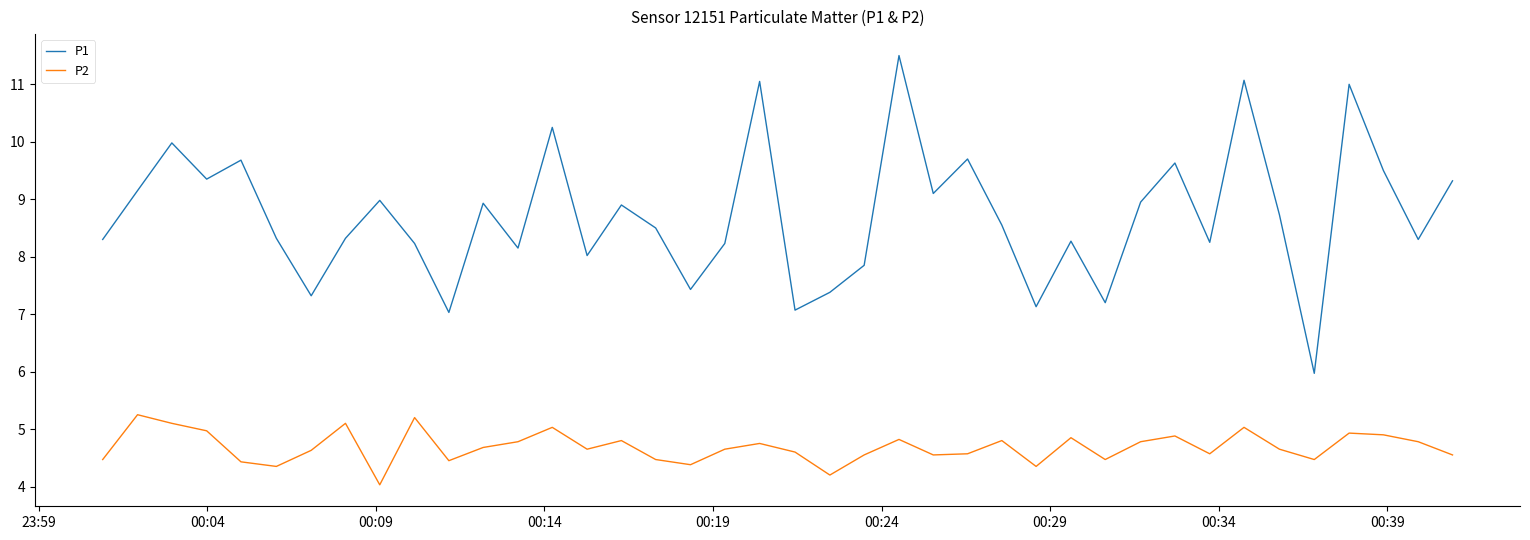

Which series has the largest total across all categories?

P1